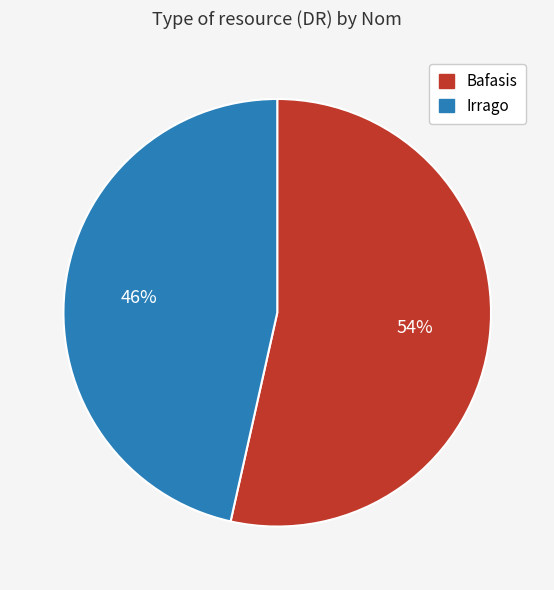

Which category accounts for the majority?

Bafasis